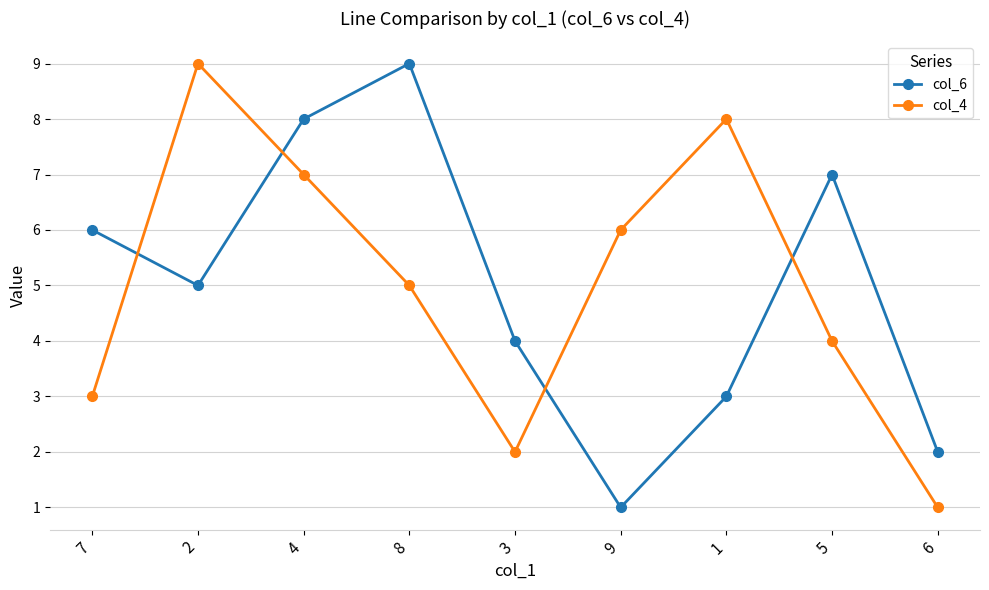

True or false: col_6 has more than 0 interior local peaks.

True